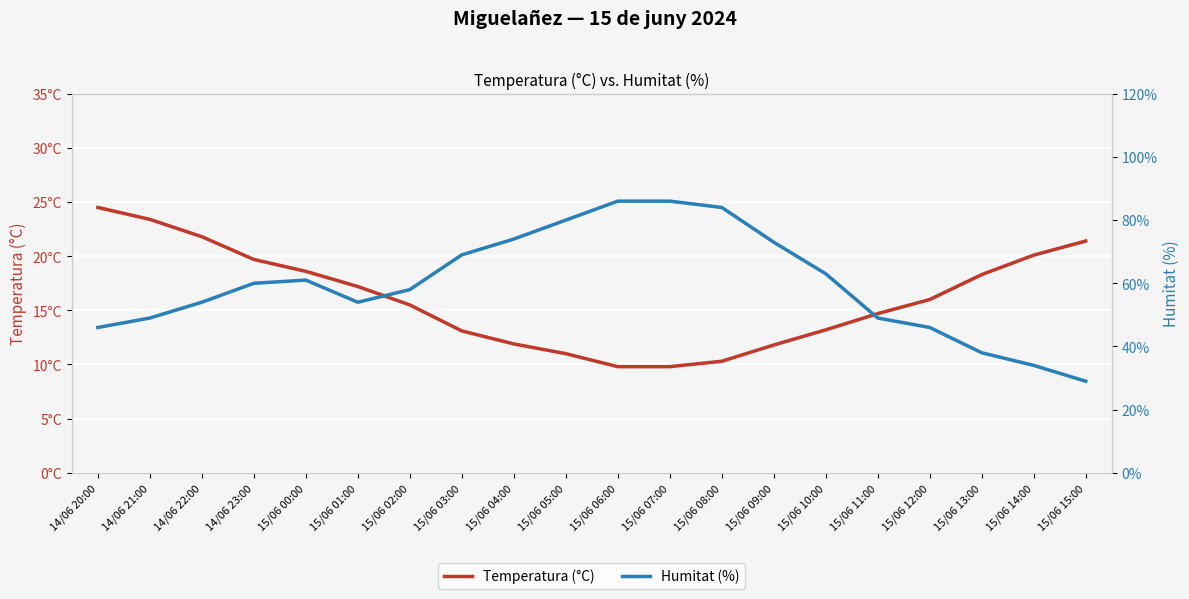

What is the label of the 9th point from the left?

15/06 04:00